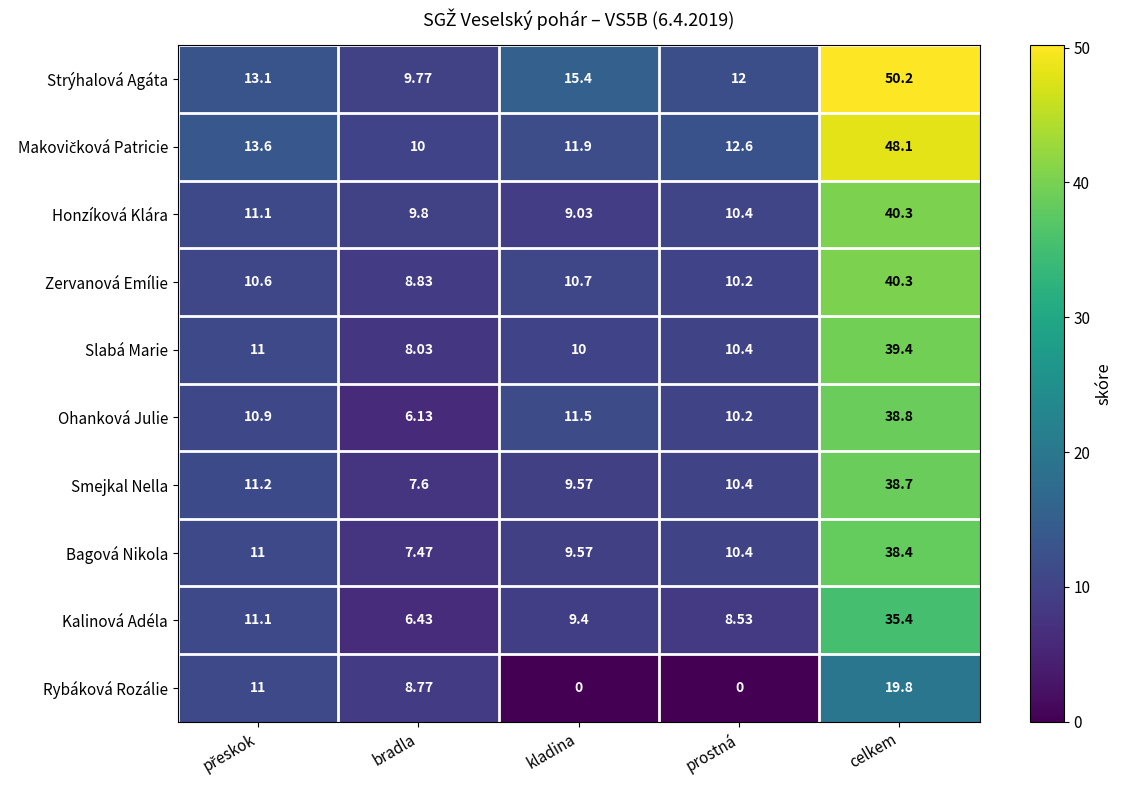

Which series has the largest total across all categories?

Strýhalová Agáta